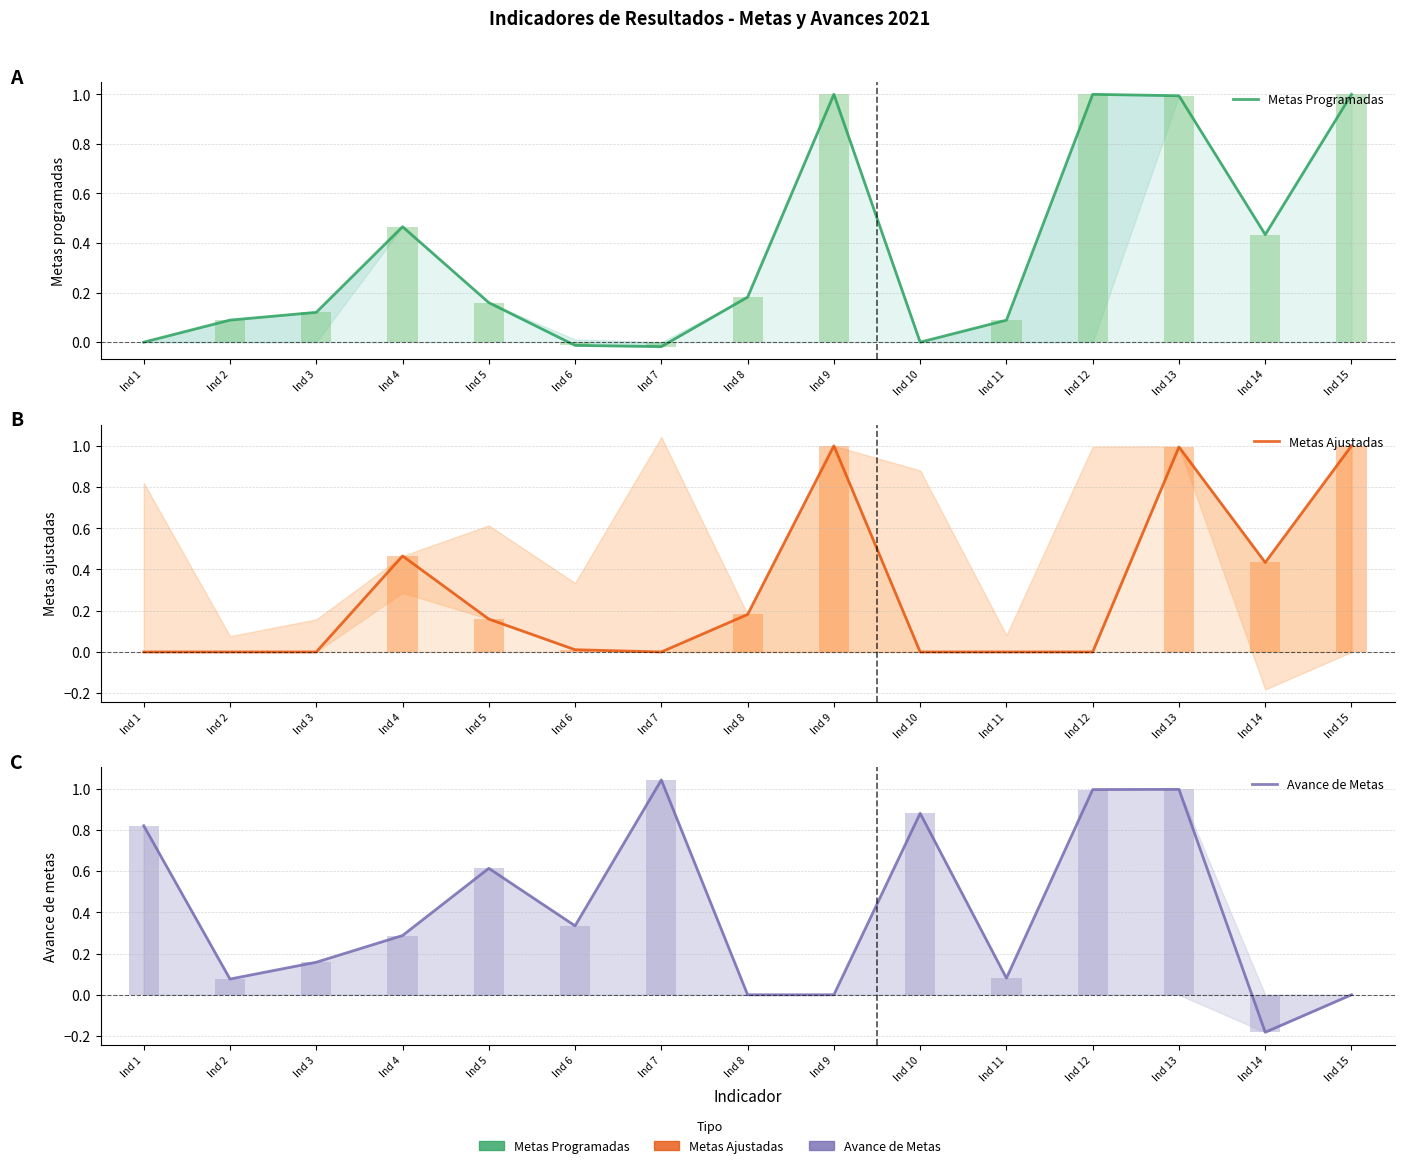

The Metas Ajustadas series shows 0.0 at Ind 3. True or false?

True